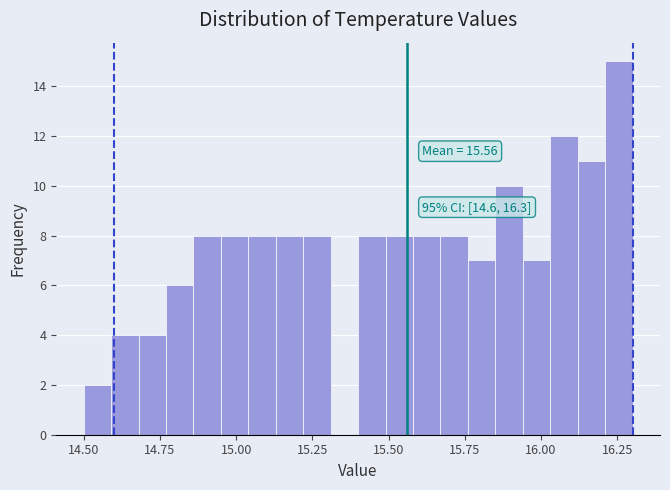

Around what value on the x-axis is the tallest bar? Give the approximate position of its centre, as read against the axis.

16.25